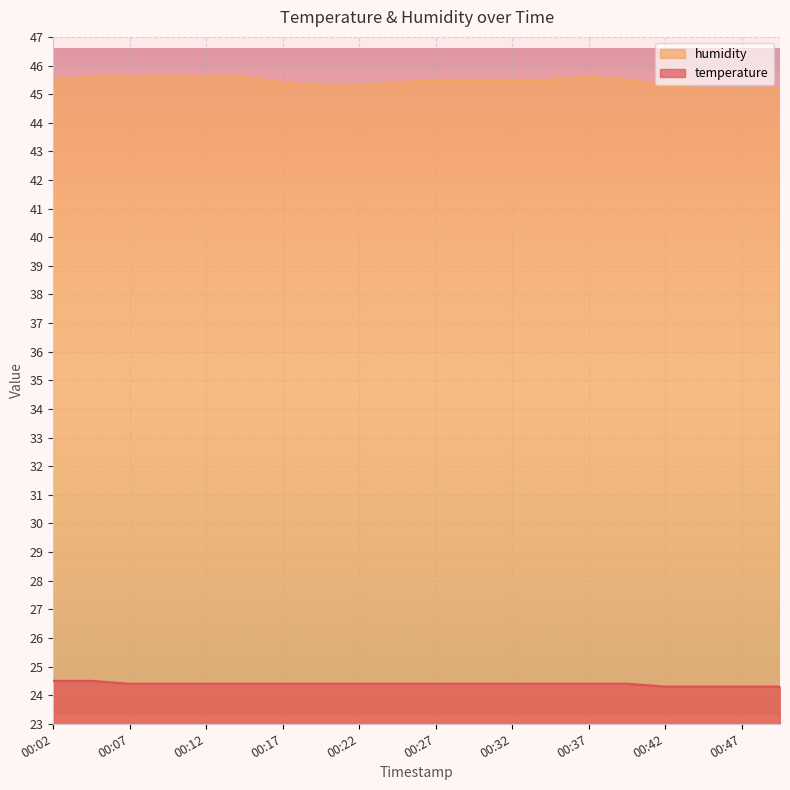

What is the value of the temperature point at the 19th from the left?

24.3